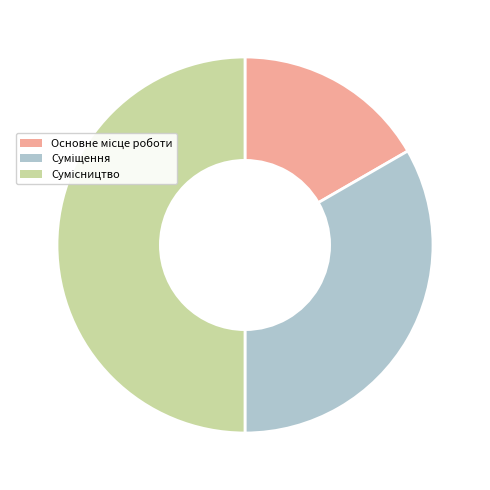

How many slices are in this pie chart?

3